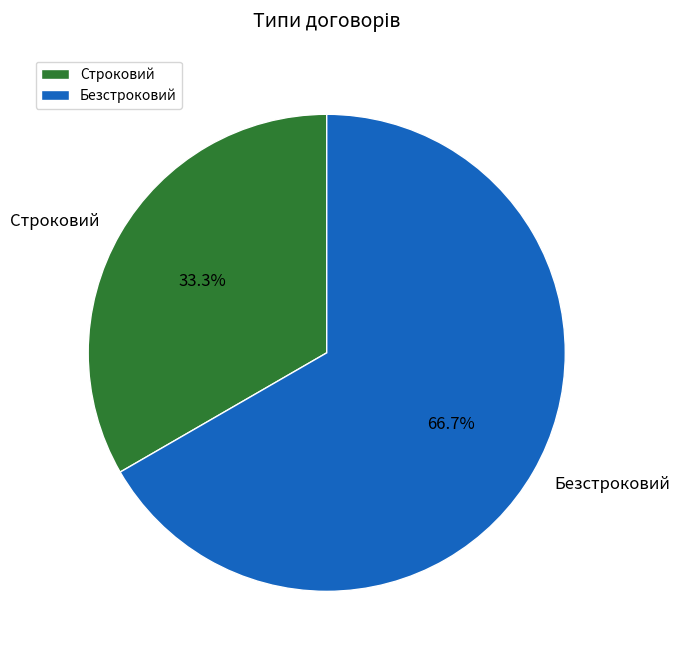

To the nearest percent, what is the average slice percentage?

50%